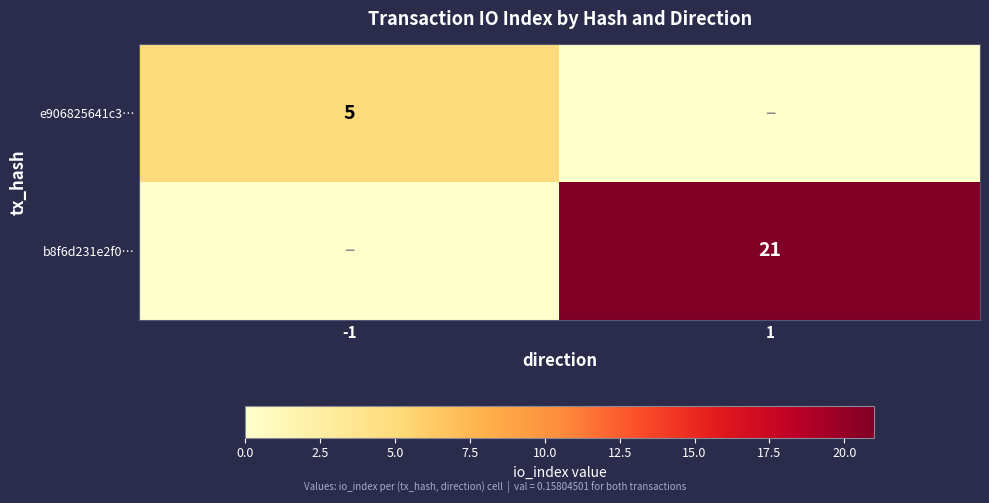

Which label corresponds to the smallest value in the chart?

1